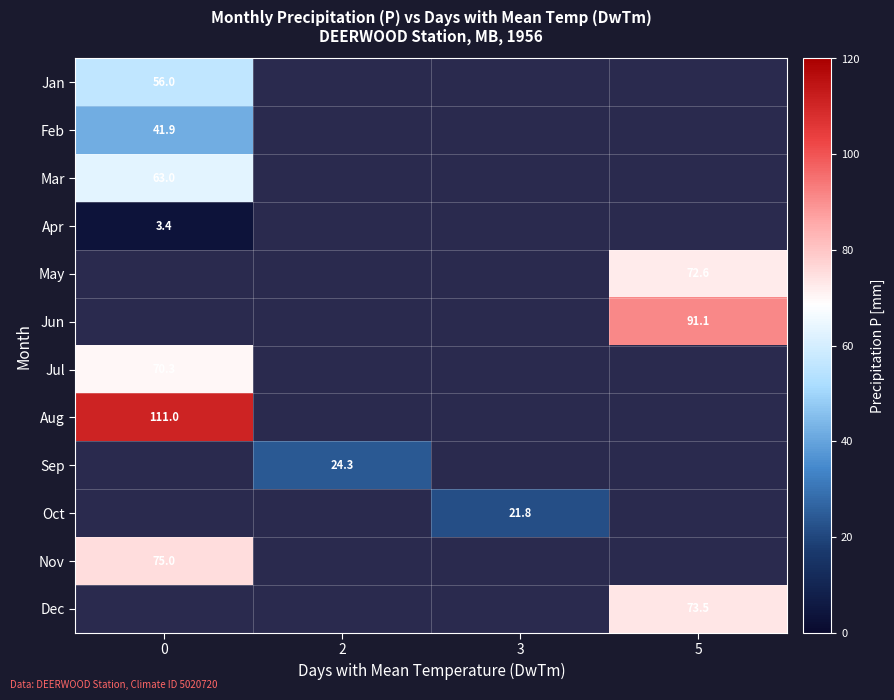

List the labels in order of row_0 value, smallest first.

0, 2, 3, 5